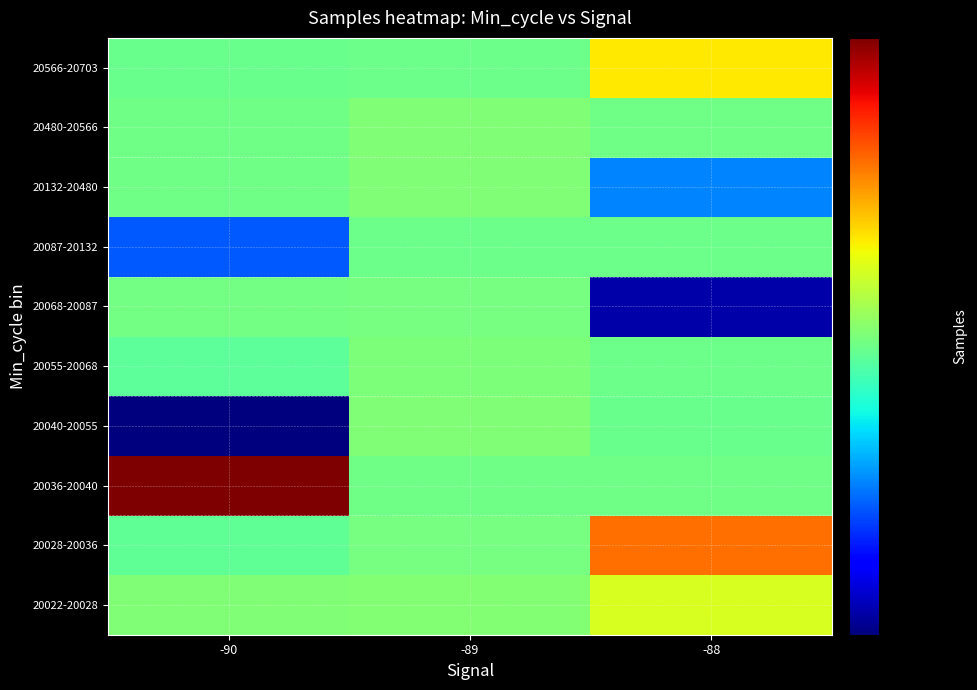

Count the number of data series in this chart.

10